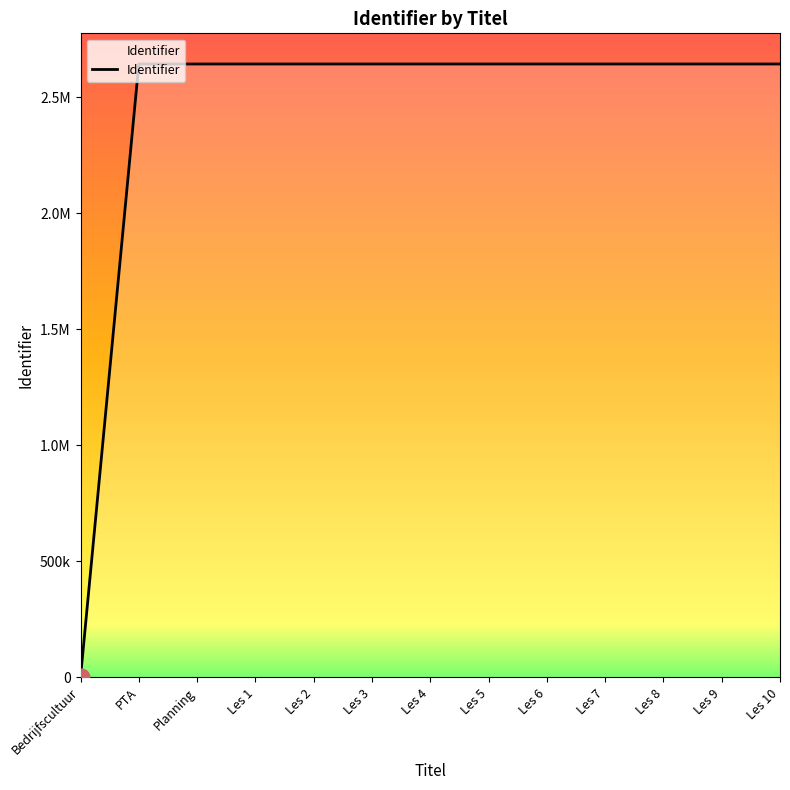

Does the chart have visible grid lines?

No